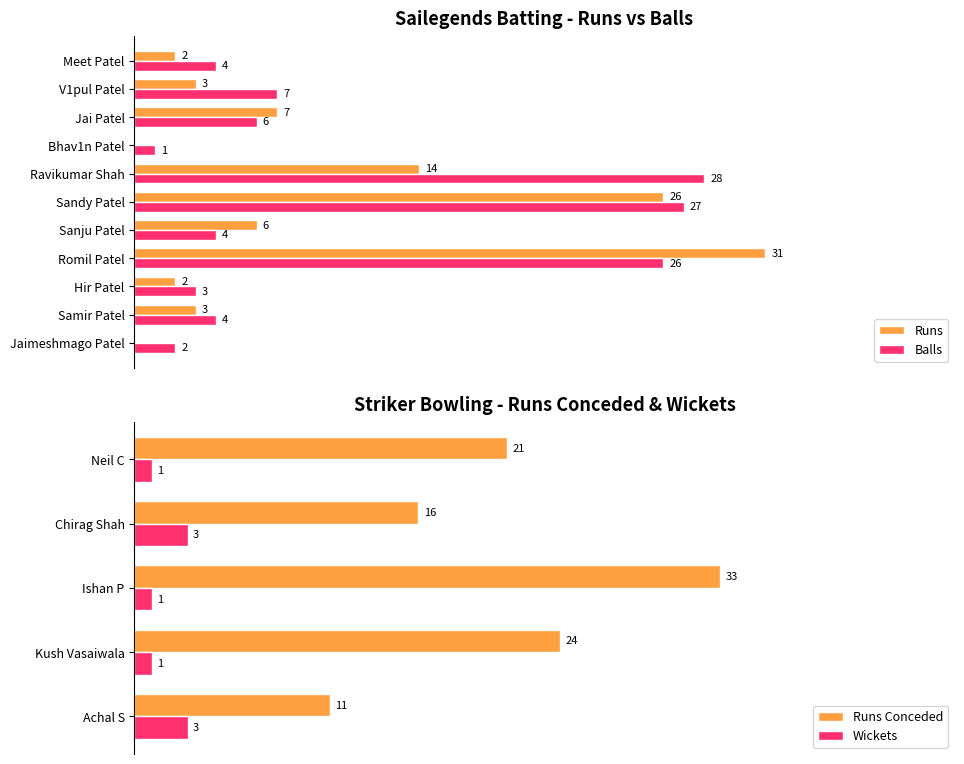

What position from the left is Sandy Patel?

6